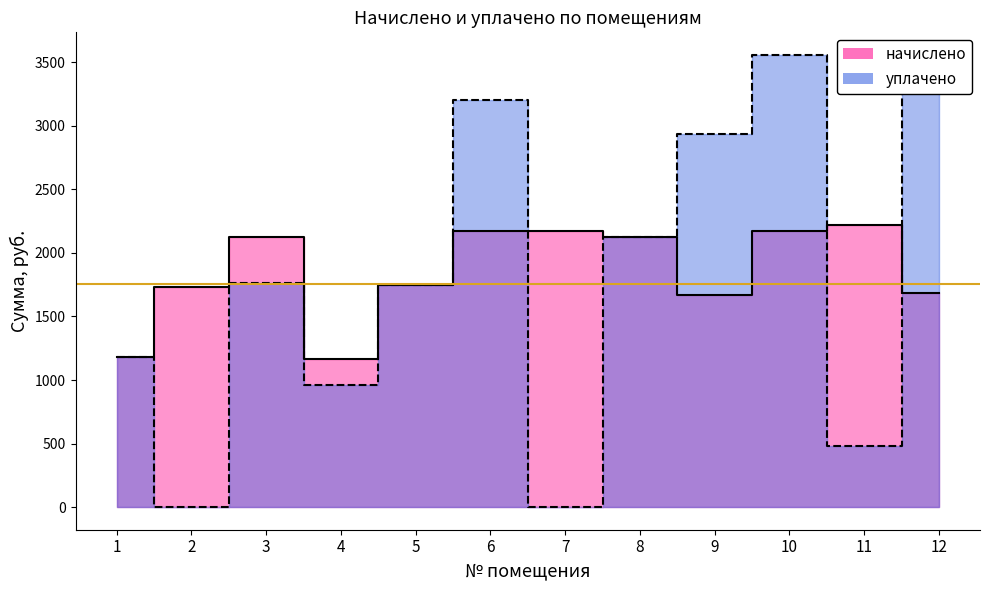

Rank the series by their average value, from lowest to highest.

уплачено, начислено